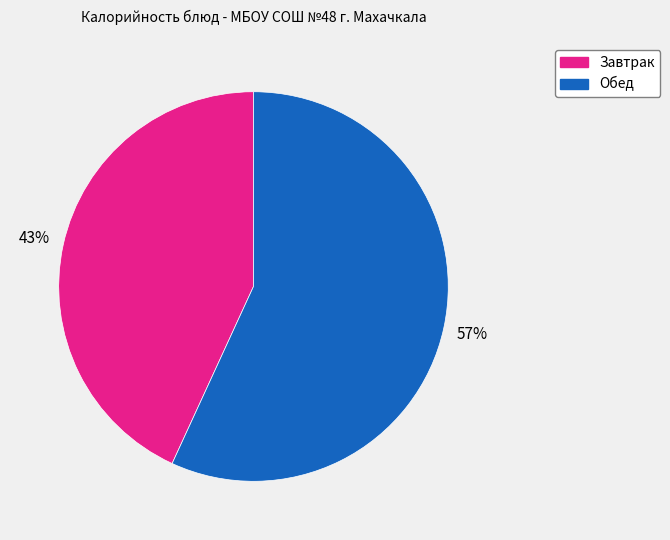

Is there any slice that represents more than half of the pie?

Yes